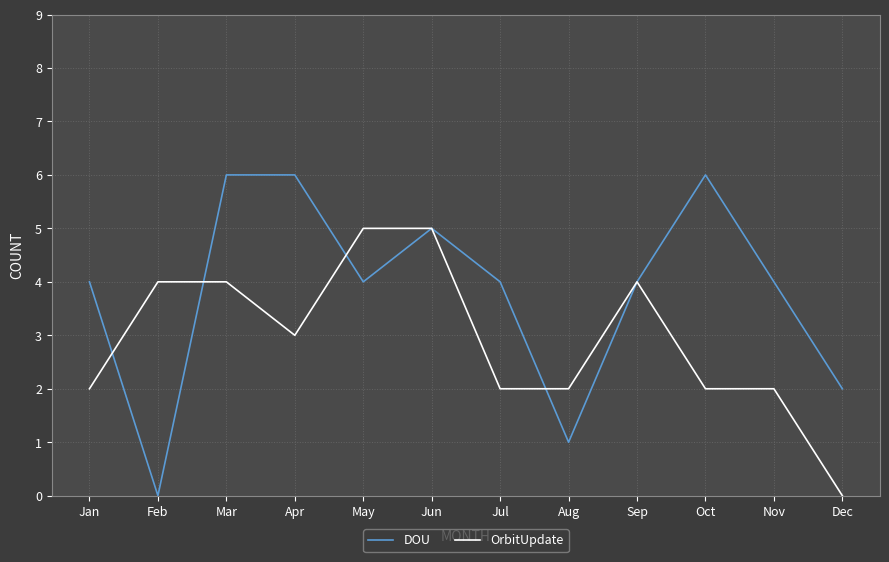

Rank the series by their average value, from highest to lowest.

DOU, OrbitUpdate